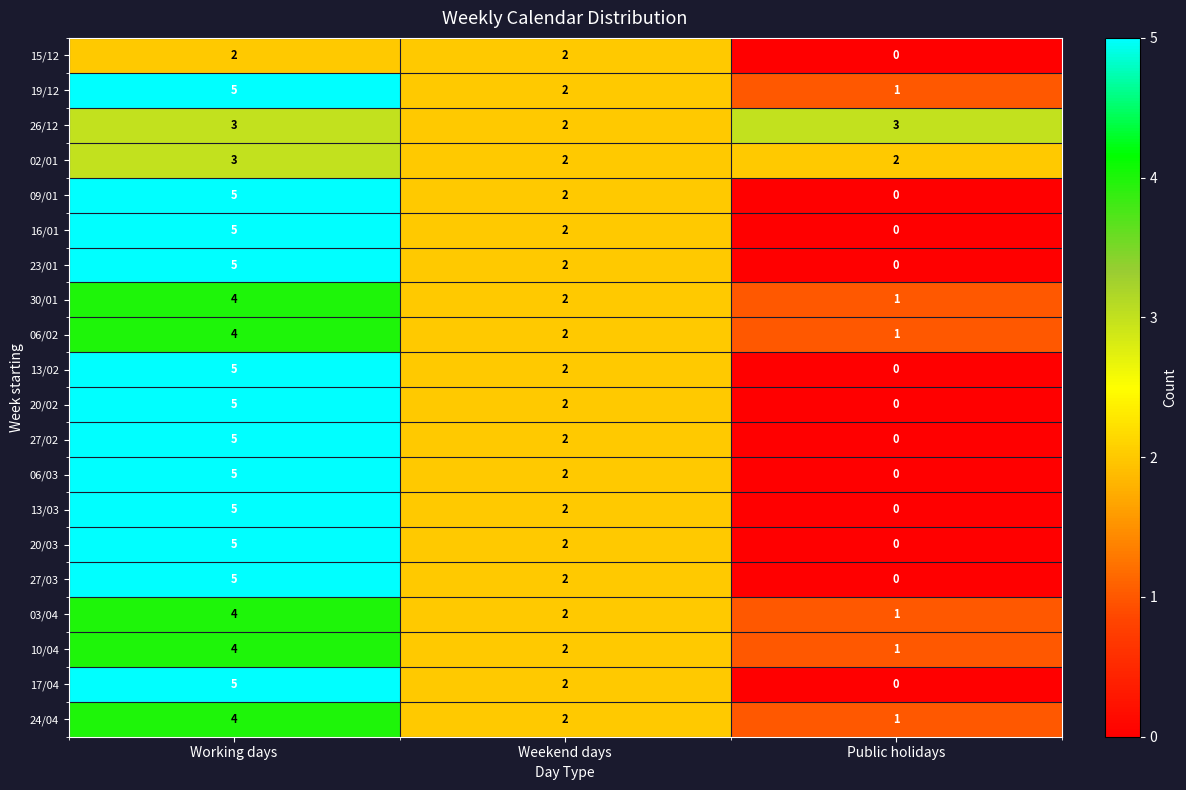

What is the difference between the highest and lowest values at Working days?

3